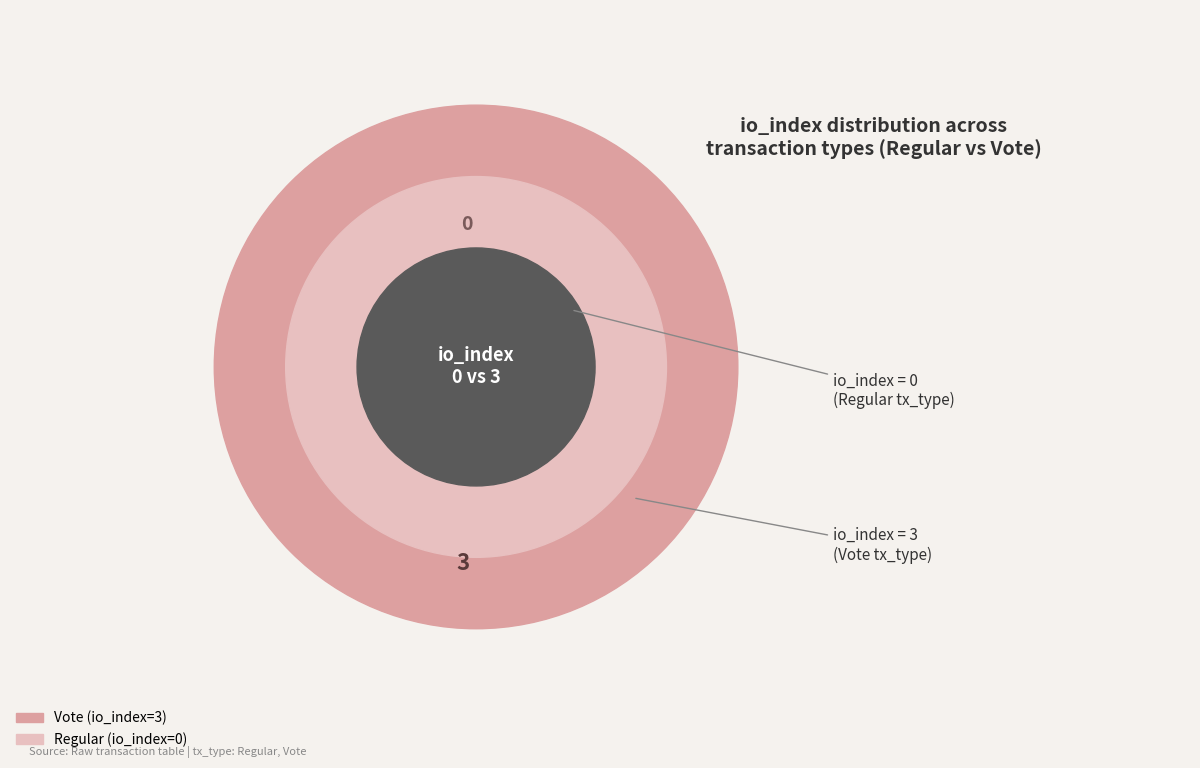

To the nearest percent, what is the average slice percentage?

50%